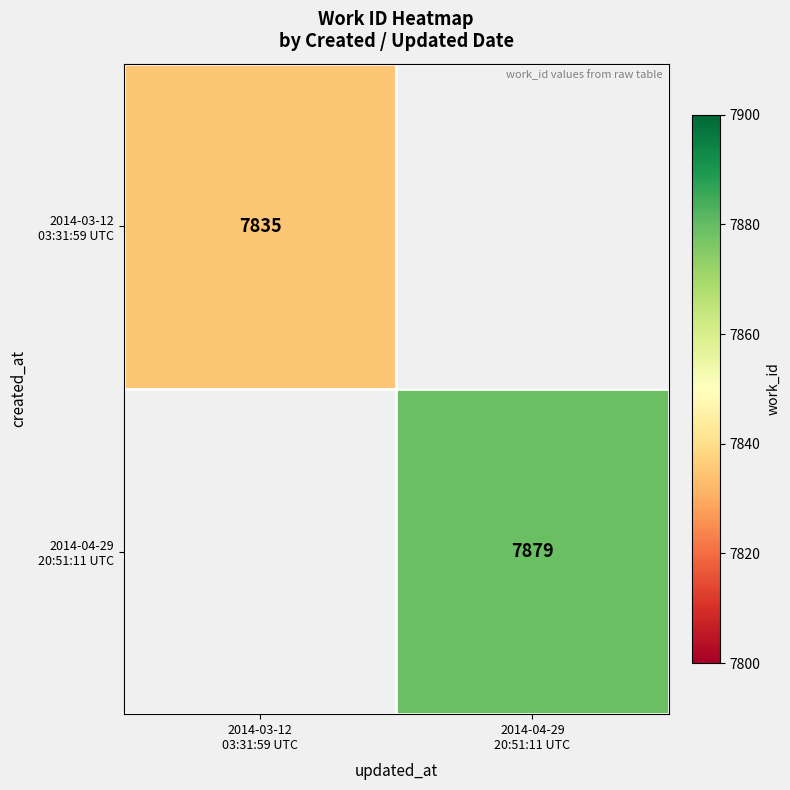

What is the approximate value of 2014-04-29 20:51:11 UTC at 2014-04-29 20:51:11 UTC?

7879.0